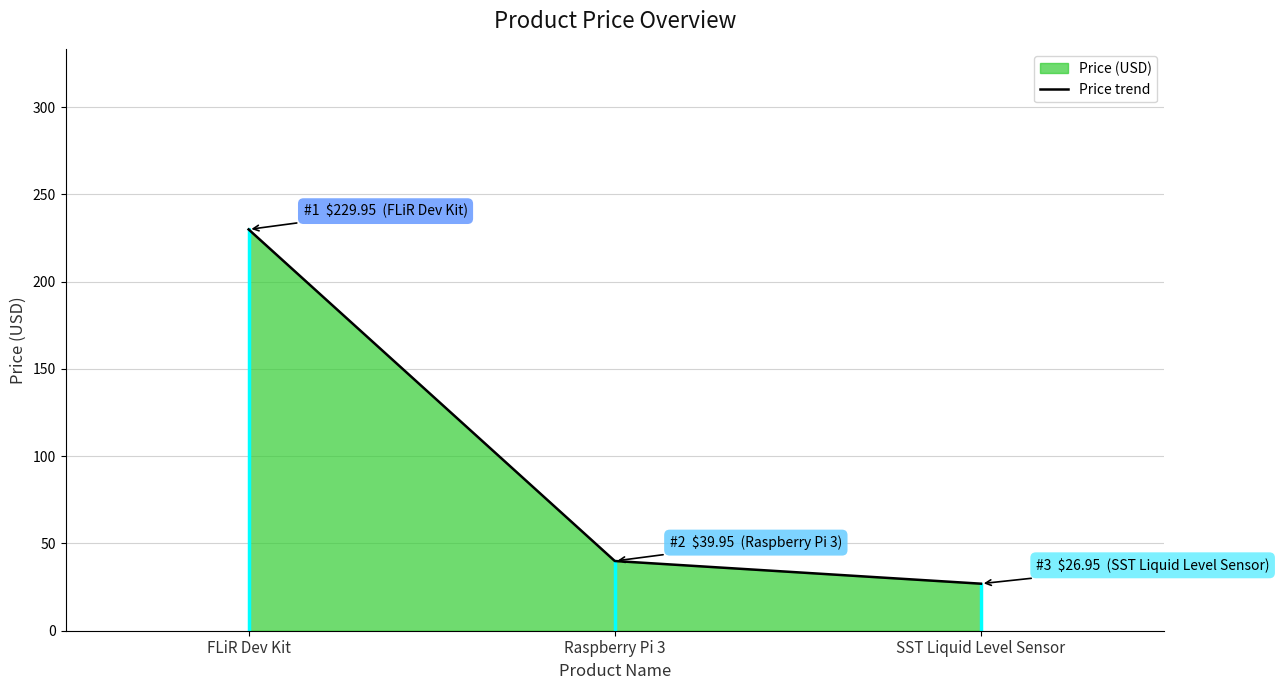

Reading left to right, list all the values displayed in this chart.

FLiR Dev Kit=229.9	Raspberry Pi 3=40.0	SST Liquid Level Sensor=26.9